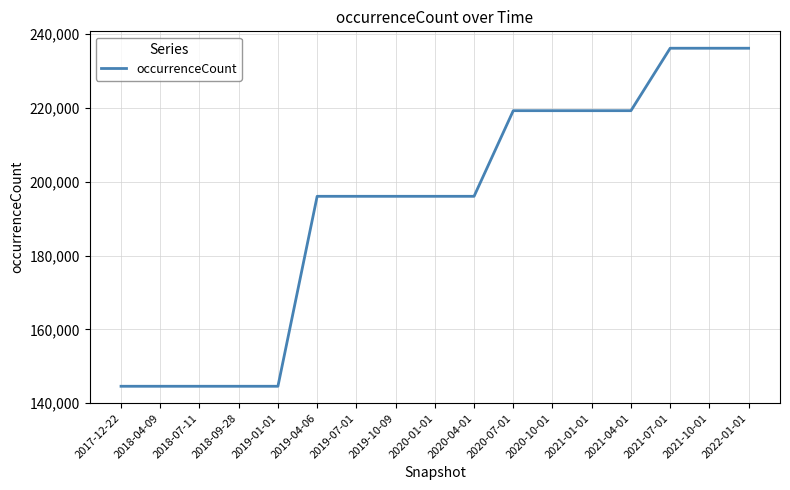

The value at 2018-07-11 is 100809. True or false?

False